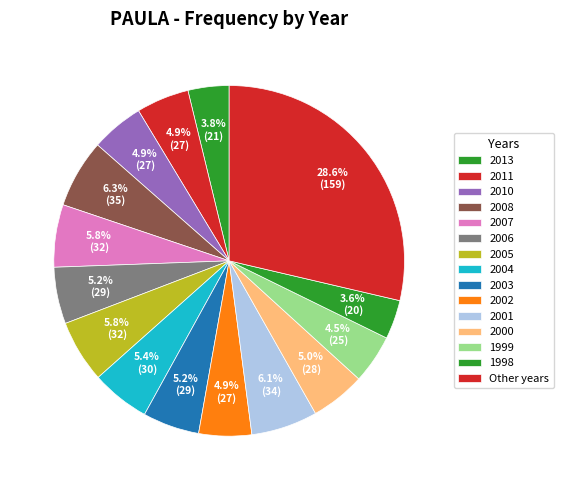

How many segments does this pie chart have?

15